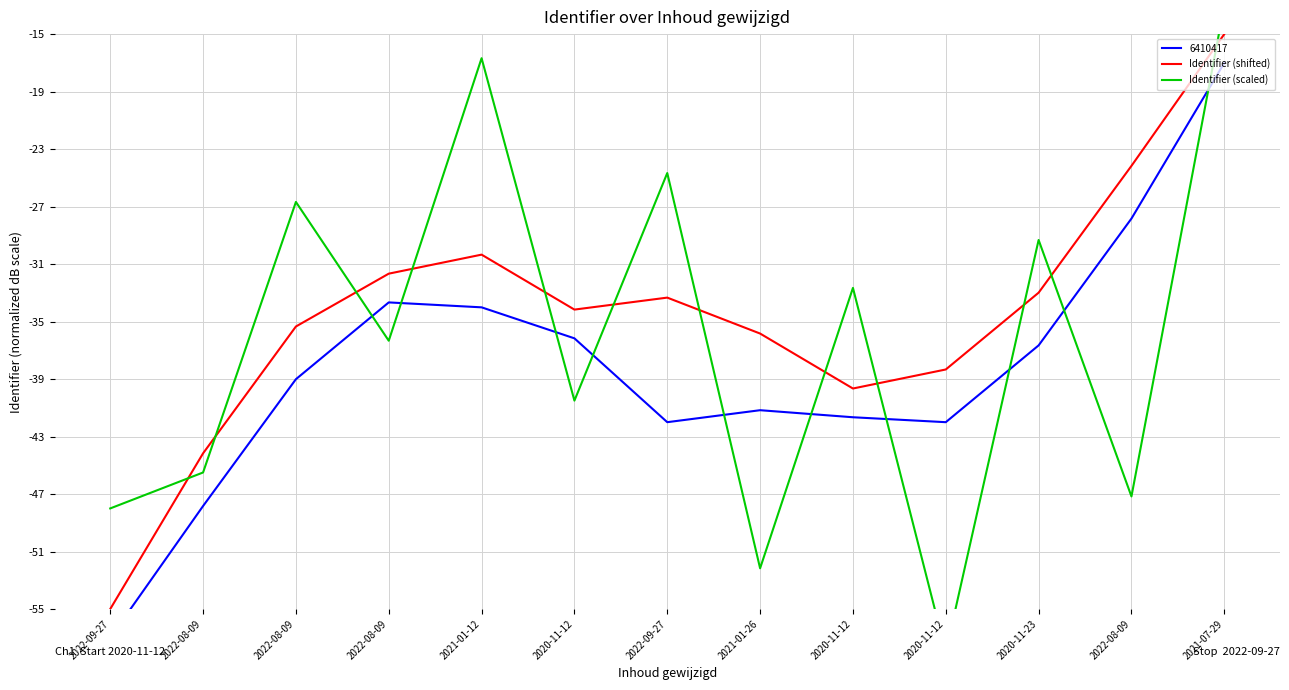

What is the spread (max minus min) of values at 2022-09-27?

7.0